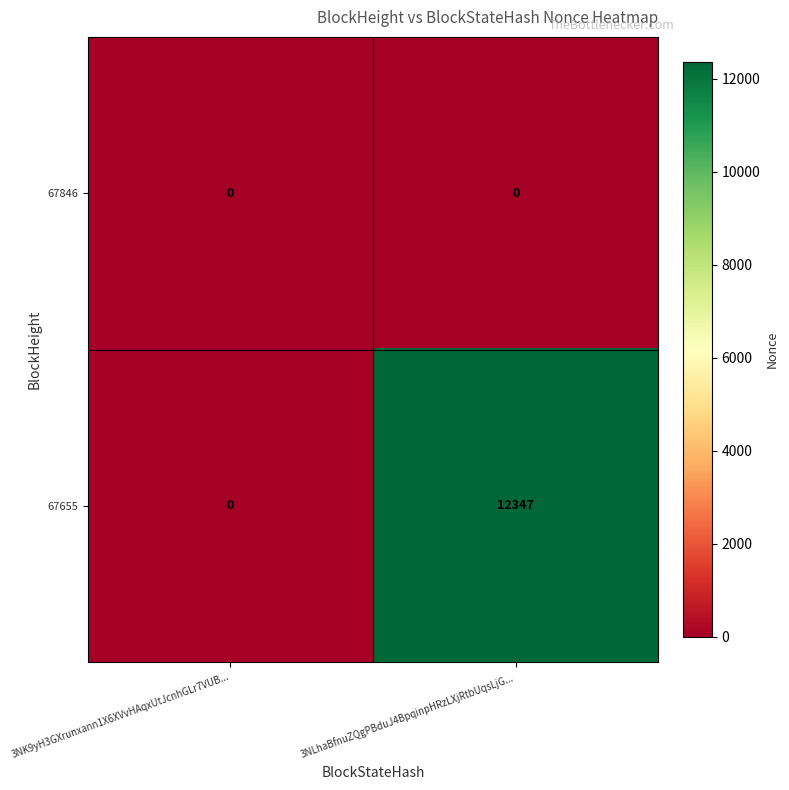

What is the approximate value of 67655 at 3NLhaBfnuZQgPBduJ4BpqinpHRzLXjRtbUqsLjG...?

12347